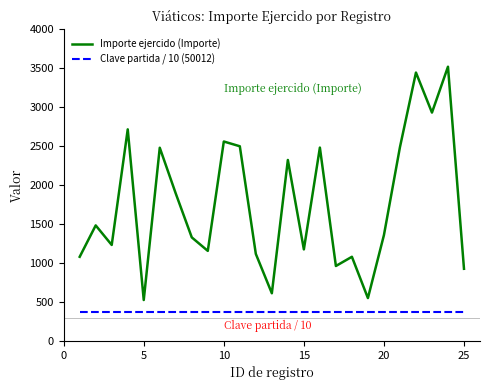

Rank the series by their maximum value, from highest to lowest.

Importe ejercido (Importe), Clave partida / 10 (50012)